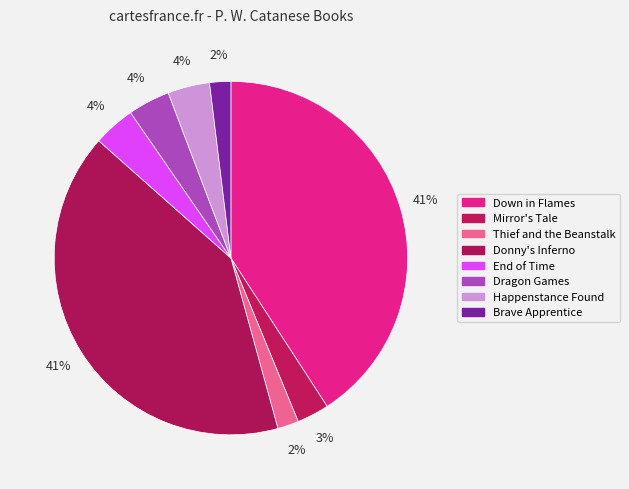

What is the largest slice in the pie chart?

Down in Flames